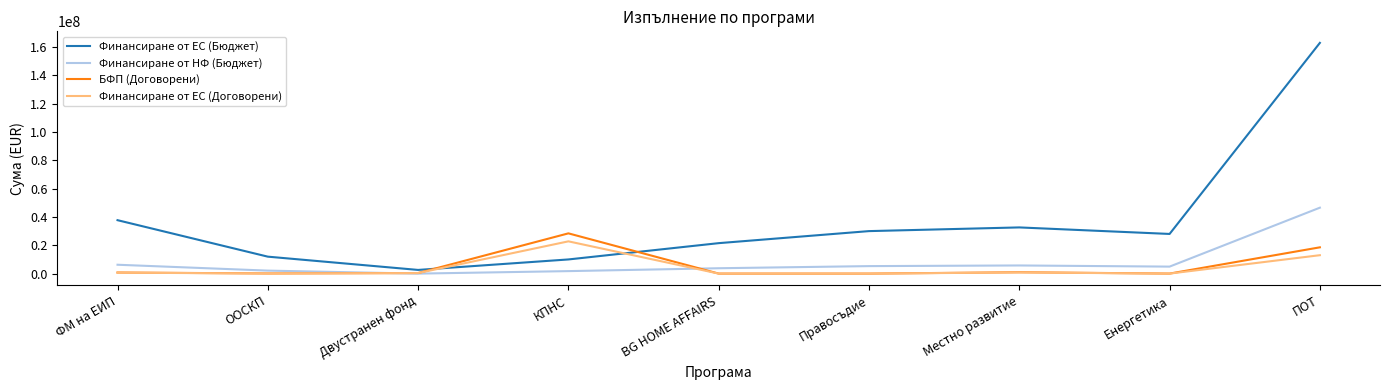

What is the average value of the Финансиране от НФ (Бюджет) series?

8495416.9